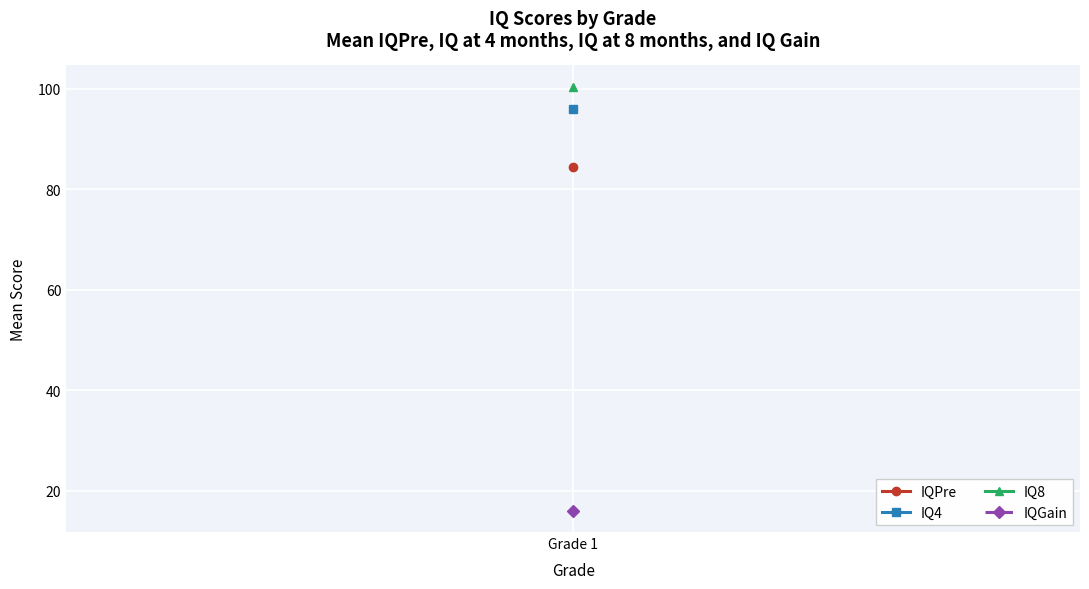

True or false: IQ4 has more than 2 points higher than both neighbors.

False